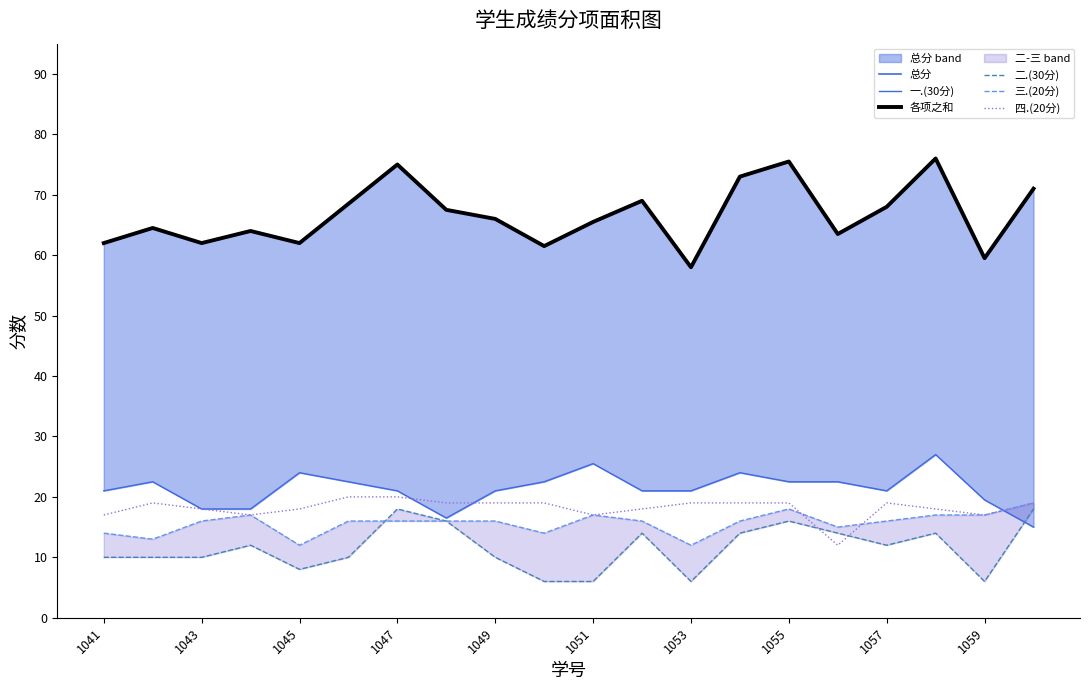

Reading left to right, what are all the values shown in this chart?

总分: 62.0	64.5	62.0	64.0	62.0	68.5	75.0	67.5	66.0	61.5	65.5	69.0	58.0	73.0	75.5	63.5	68.0	76.0	59.5	71.0
一.(30分): 21.0	22.5	18.0	18.0	24.0	22.5	21.0	16.5	21.0	22.5	25.5	21.0	21.0	24.0	22.5	22.5	21.0	27.0	19.5	15.0
各项之和: 62.0	64.5	62.0	64.0	62.0	68.5	75.0	67.5	66.0	61.5	65.5	69.0	58.0	73.0	75.5	63.5	68.0	76.0	59.5	71.0
二.(30分): 10.0	10.0	10.0	12.0	8.0	10.0	18.0	16.0	10.0	6.0	6.0	14.0	6.0	14.0	16.0	14.0	12.0	14.0	6.0	18.0
三.(20分): 14.0	13.0	16.0	17.0	12.0	16.0	16.0	16.0	16.0	14.0	17.0	16.0	12.0	16.0	18.0	15.0	16.0	17.0	17.0	19.0
四.(20分): 17.0	19.0	18.0	17.0	18.0	20.0	20.0	19.0	19.0	19.0	17.0	18.0	19.0	19.0	19.0	12.0	19.0	18.0	17.0	19.0